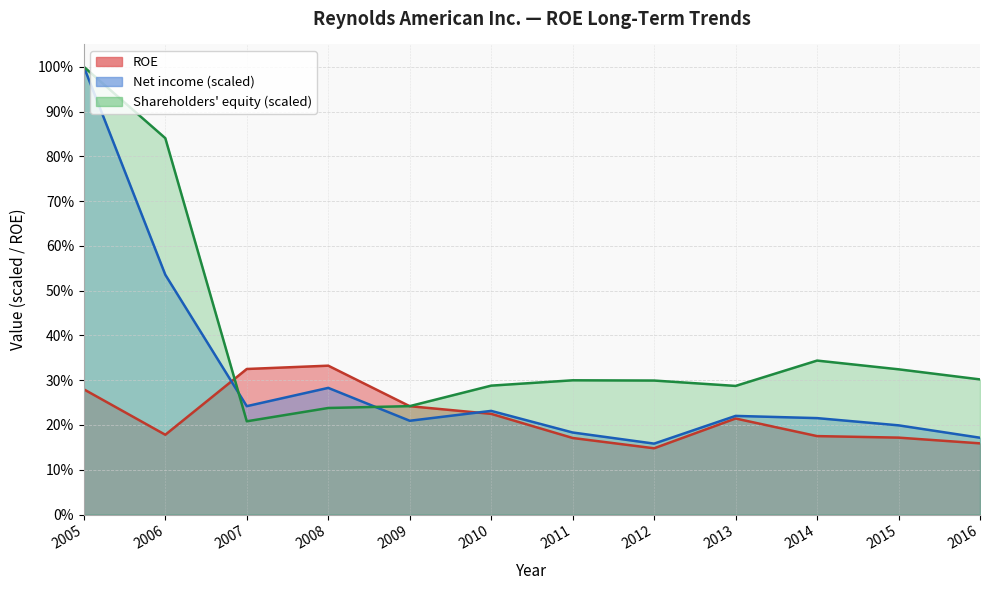

The Shareholders equity series shows 0.2 at 2010. True or false?

False